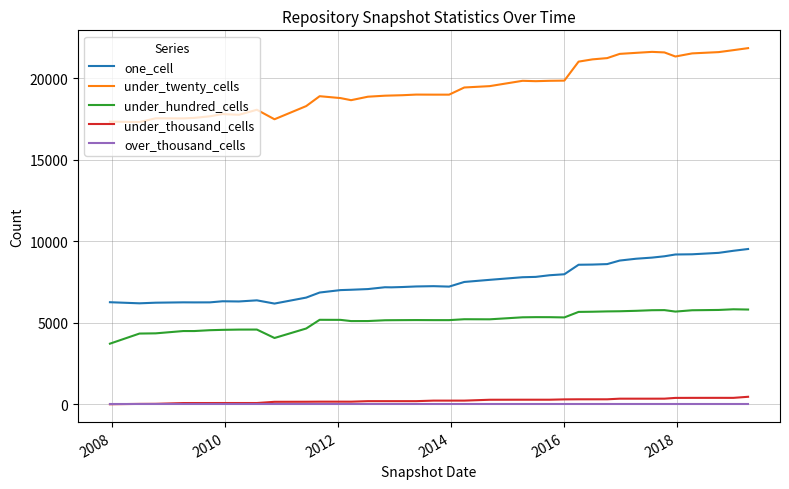

Is this an area chart (filled region under the line)?

No